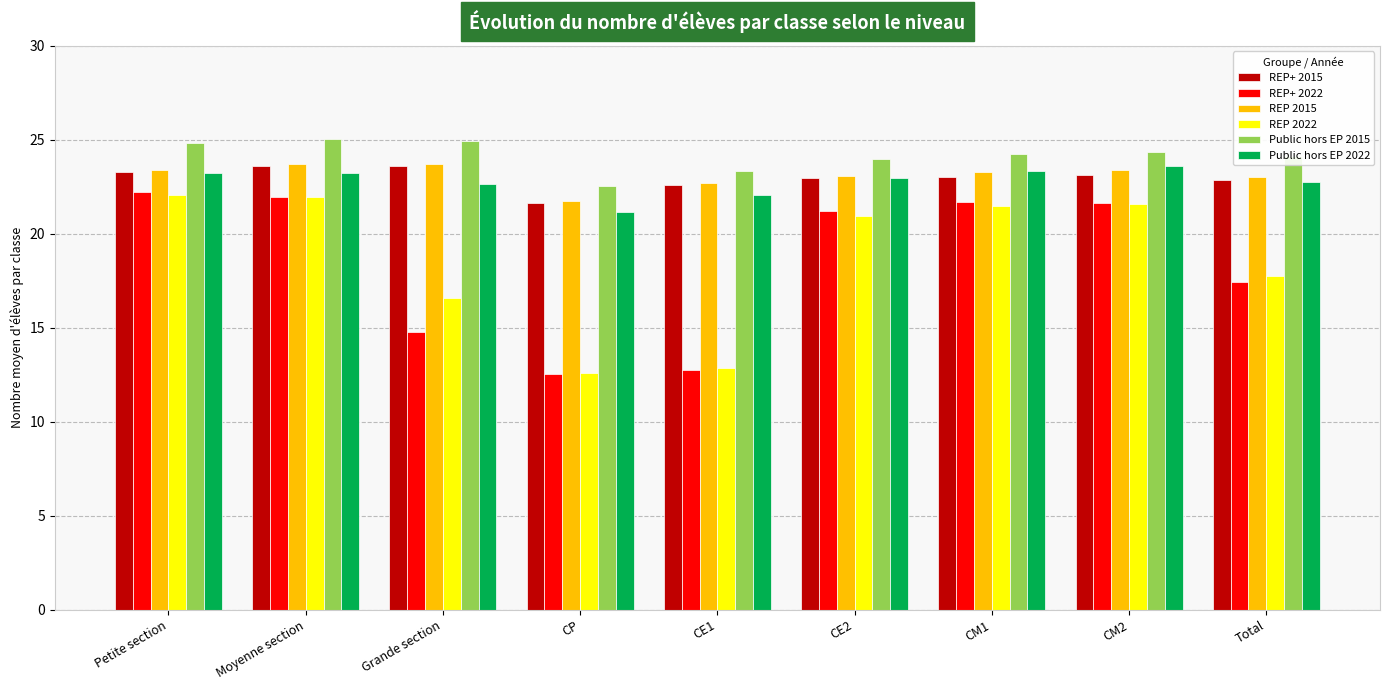

What is the label of the 6th bar from the right?

CP